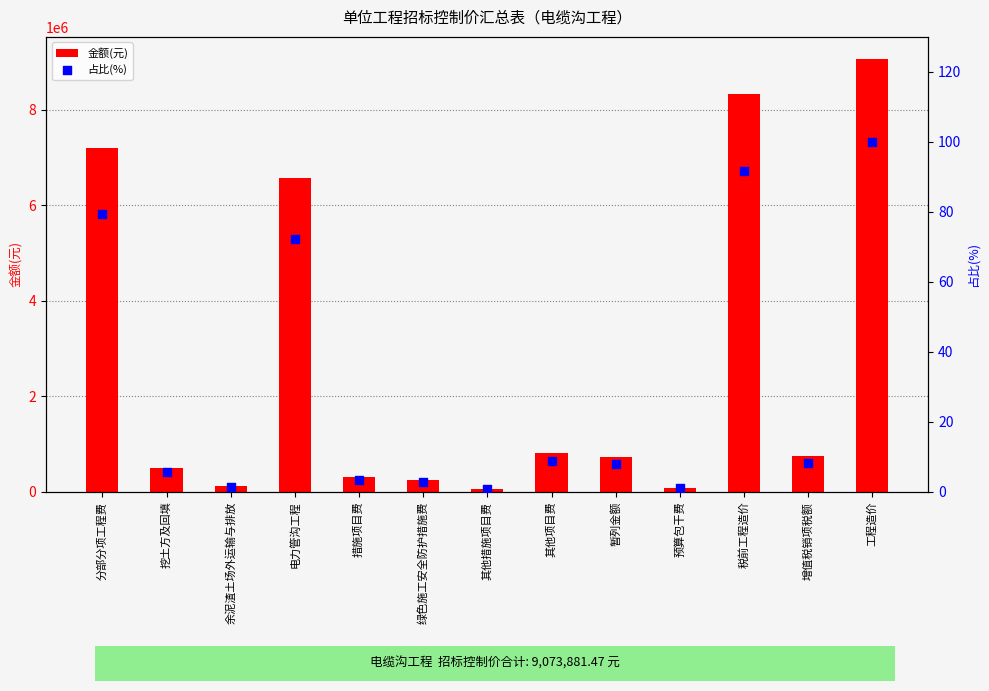

Which series contains the highest Y value?

金额(元)